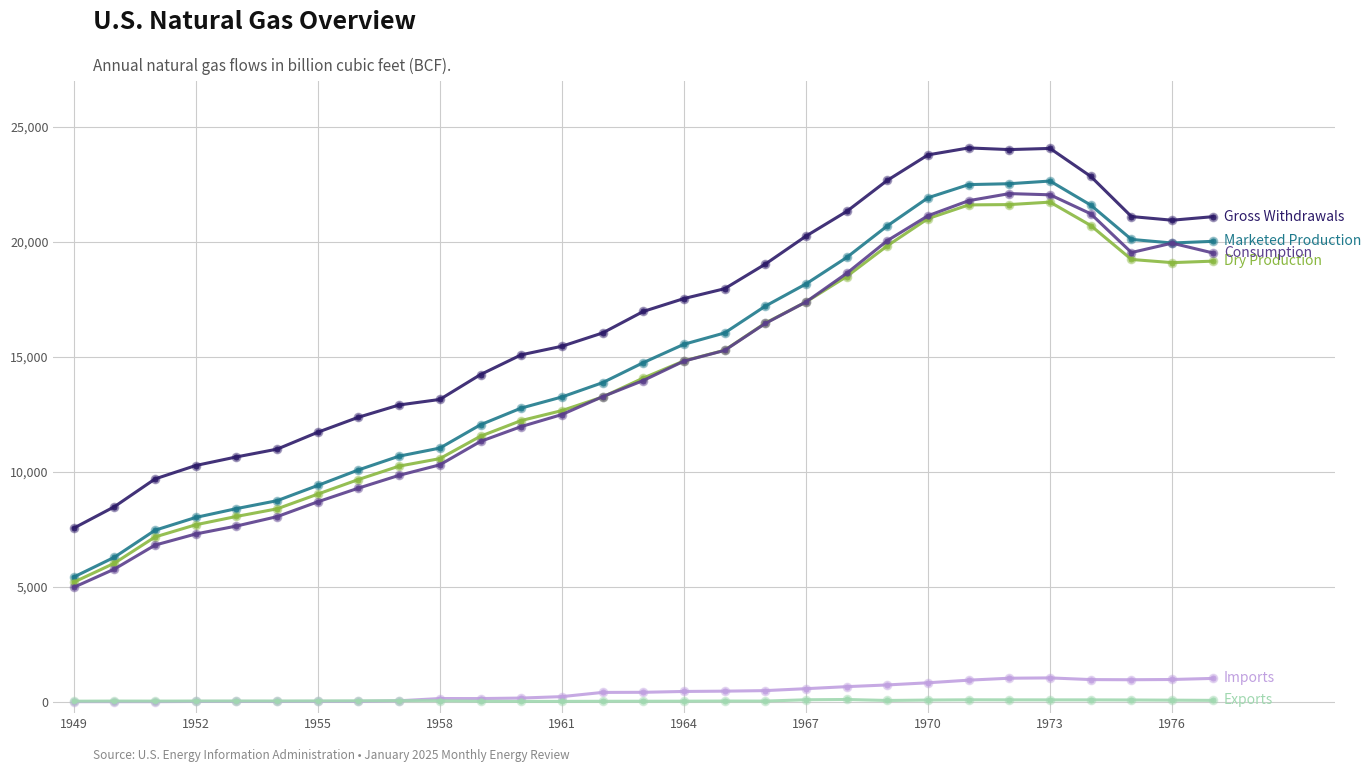

What is the maximum value shown in the chart?

24088.0